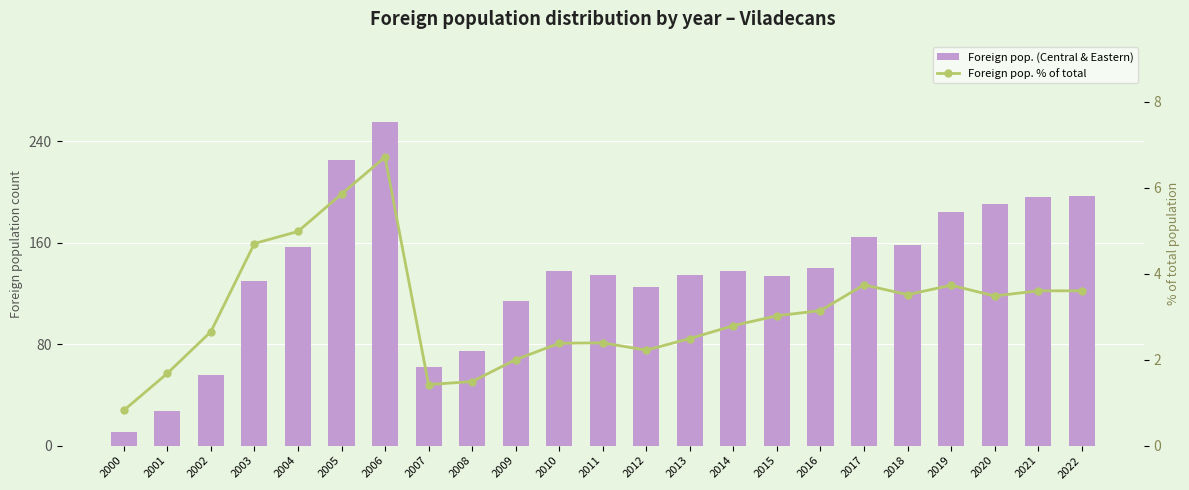

Where is Foreign pop. (Central & Eastern) nearest to the value 133?

2015